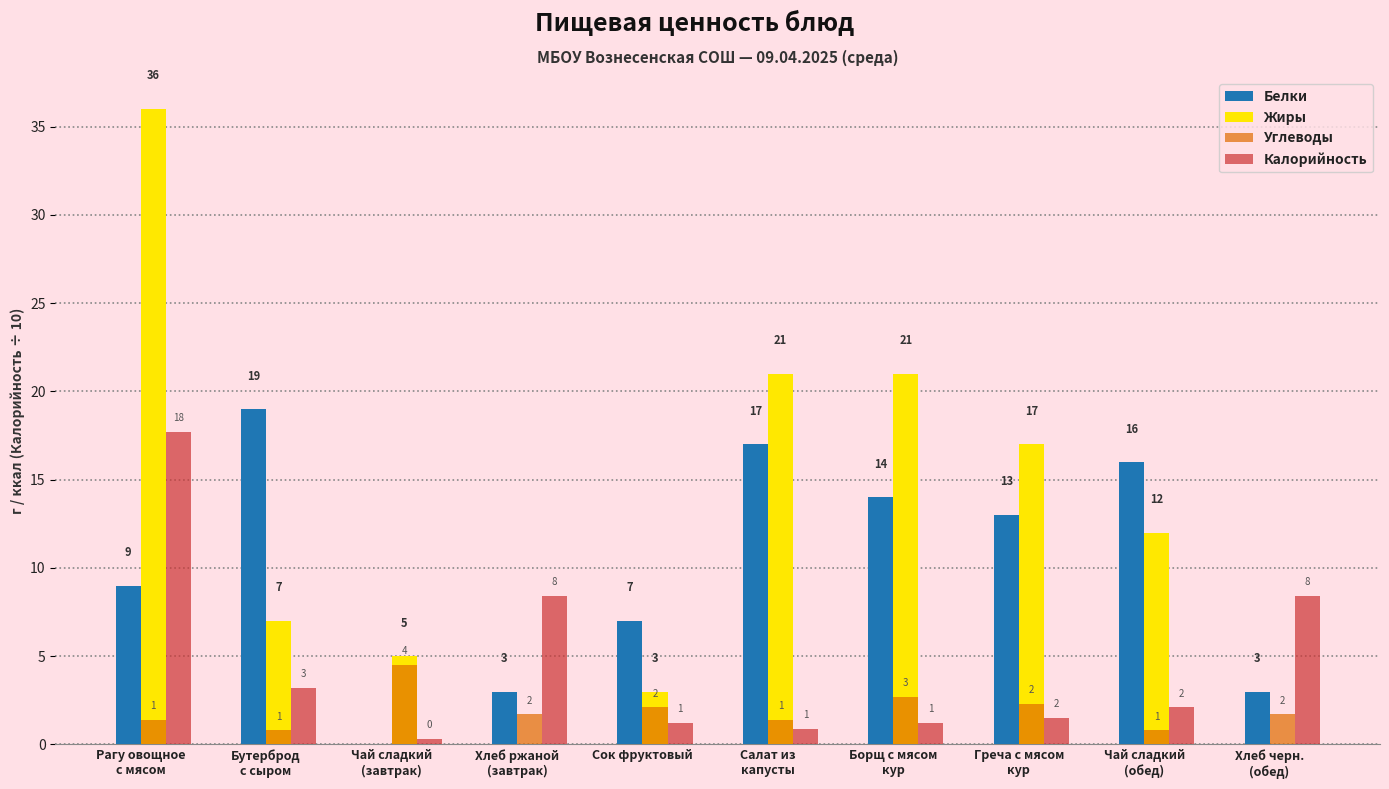

How many series are shown in this chart?

4